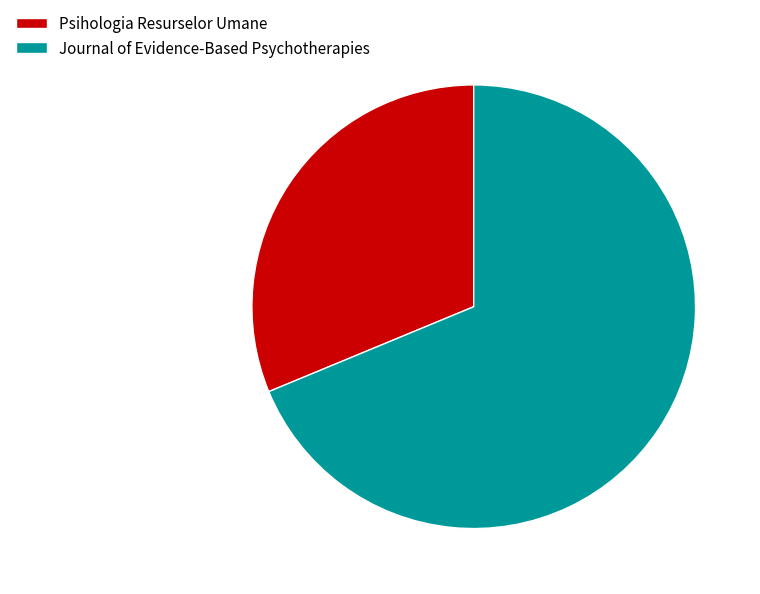

Rank the categories by value from highest to lowest.

Journal of Evidence-Based Psychotherapies, Psihologia Resurselor Umane